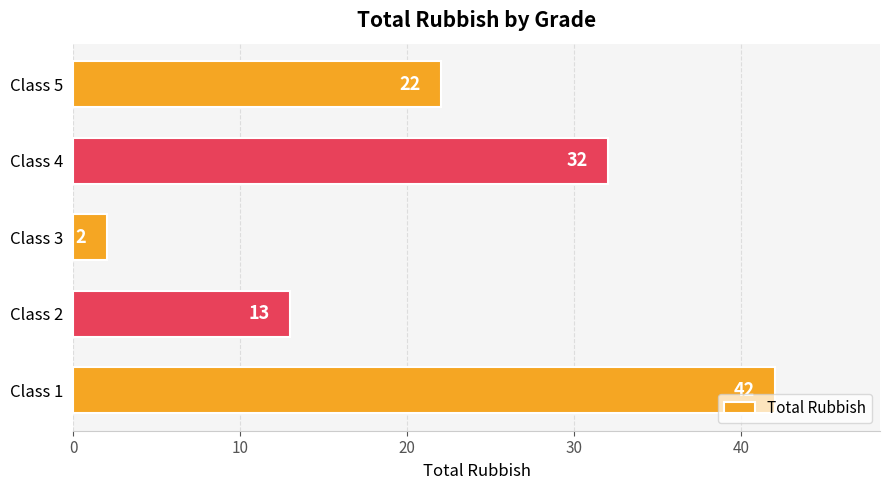

How many data points are less than 22?

2